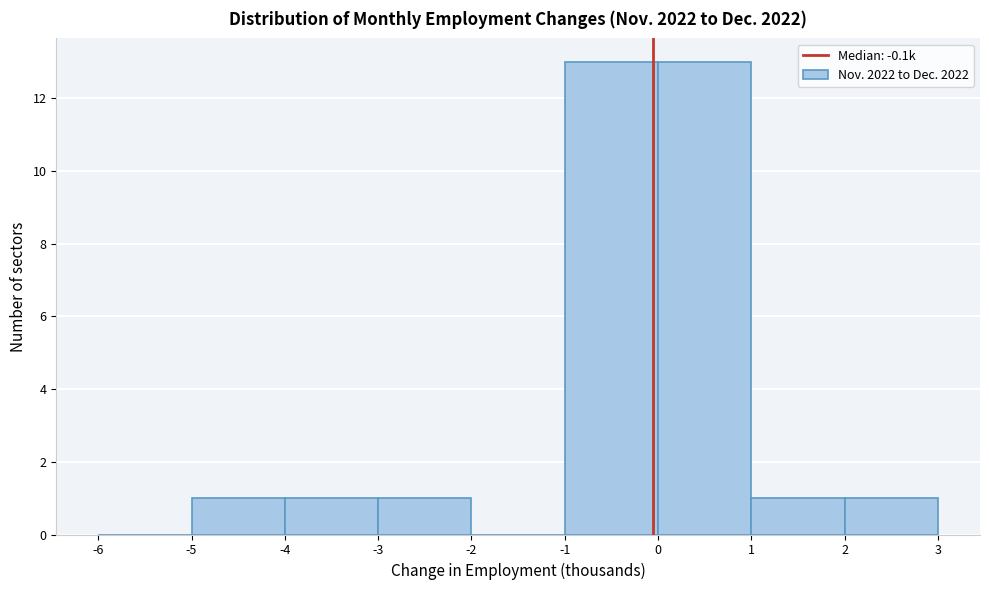

Reading left to right, transcribe this chart: for each bar, give the range it covers on the x-axis and its height. The values are not printed on the chart, so give them approximately, as read against the axis.

-6 to -5: 0
-5 to -4: 1
-4 to -3: 1
-3 to -2: 1
-2 to -1: 0
-1 to 0: 13
0 to 1: 13
1 to 2: 1
2 to 3: 1